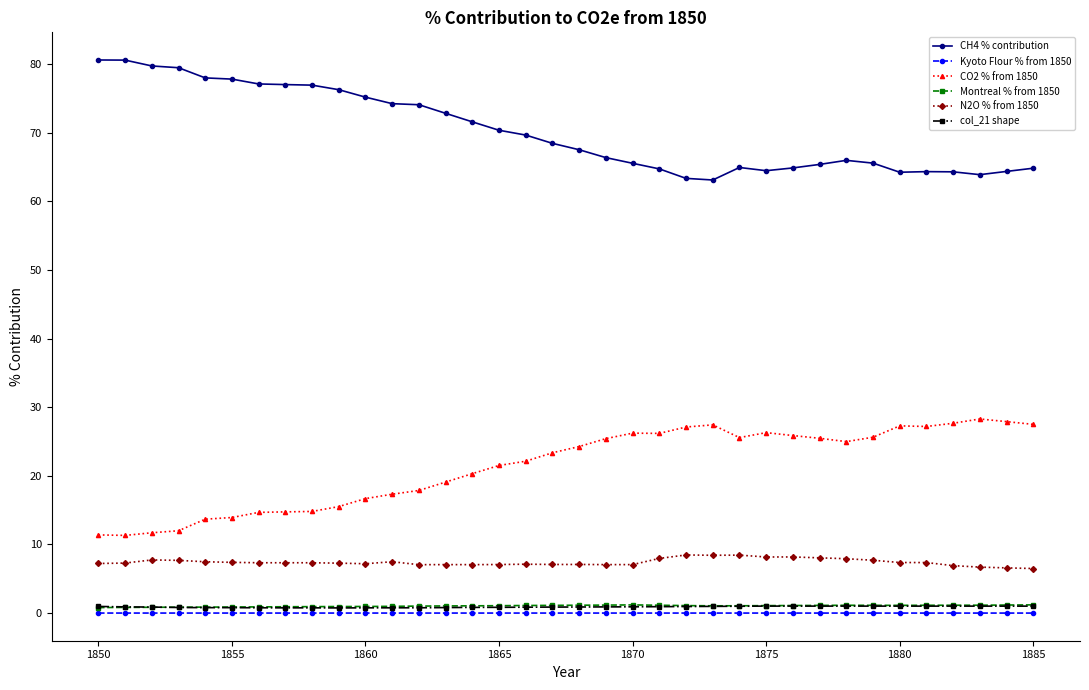

Which series has the largest total across all categories?

CH4 % contribution